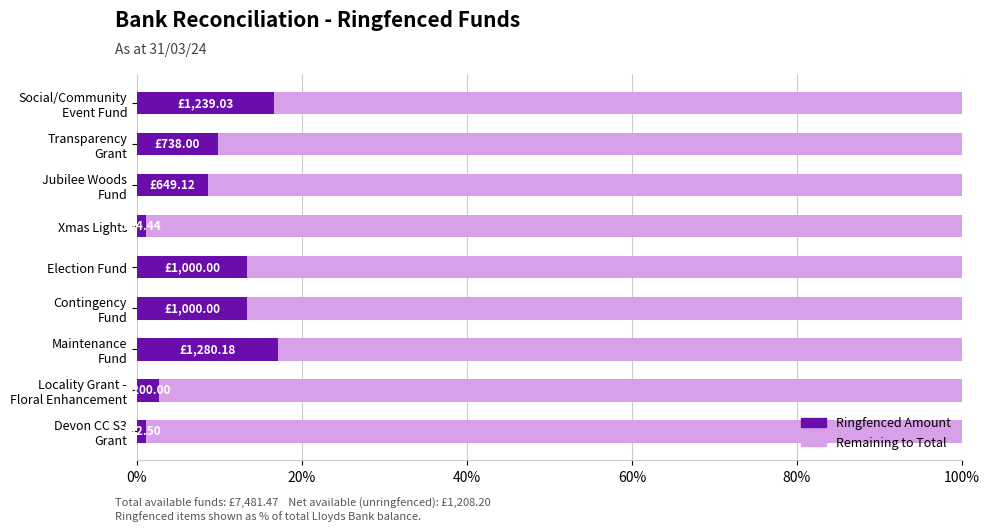

What is the difference between the maximum and minimum values in the Ringfenced Amount series?

16.0